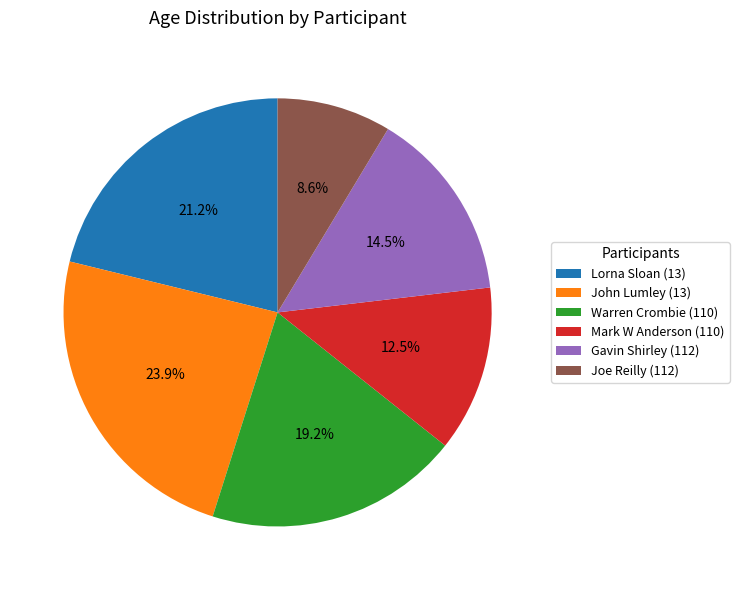

Is it true that Joe Reilly (112) is 9% of the pie?

True